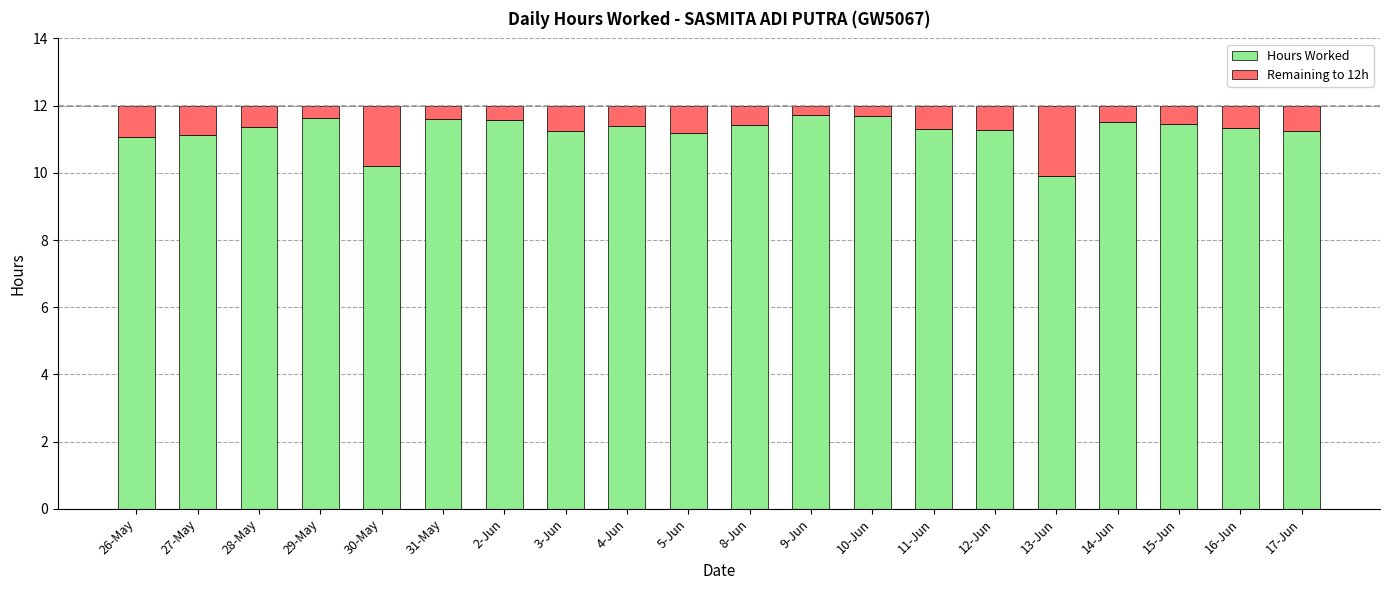

What is the sum of the Hours Worked values at 27-May and 5-Jun?

22.3